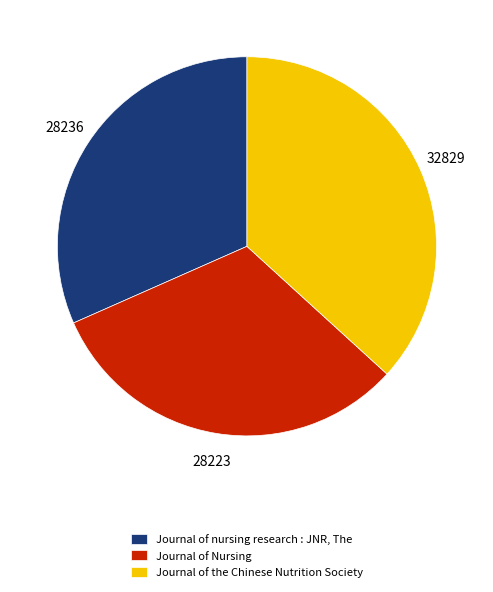

Does Journal of nursing research : JNR, The account for over 50% of the chart?

No